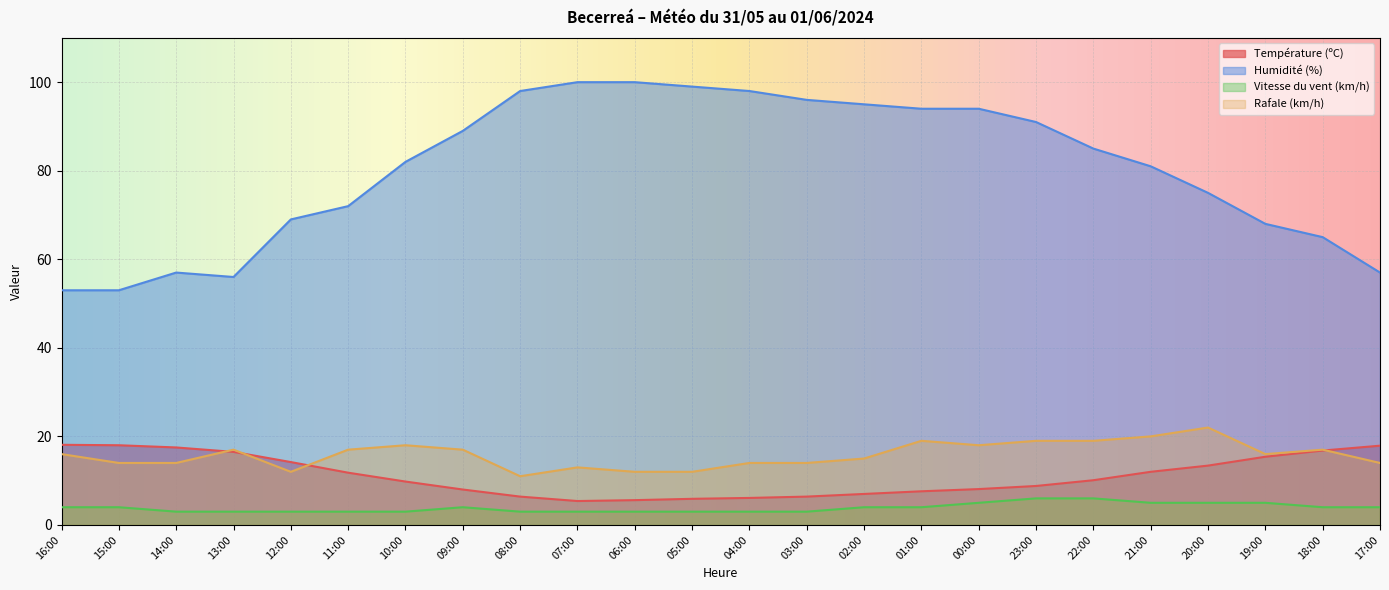

What is the label of the 22nd point from the left?

19:00